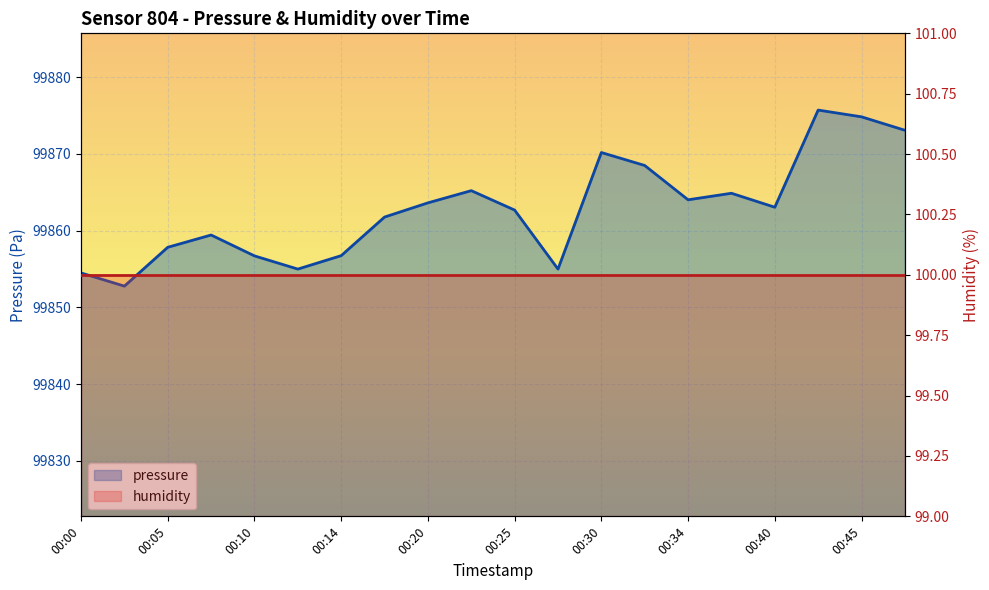

What is the greatest value displayed?

99875.7